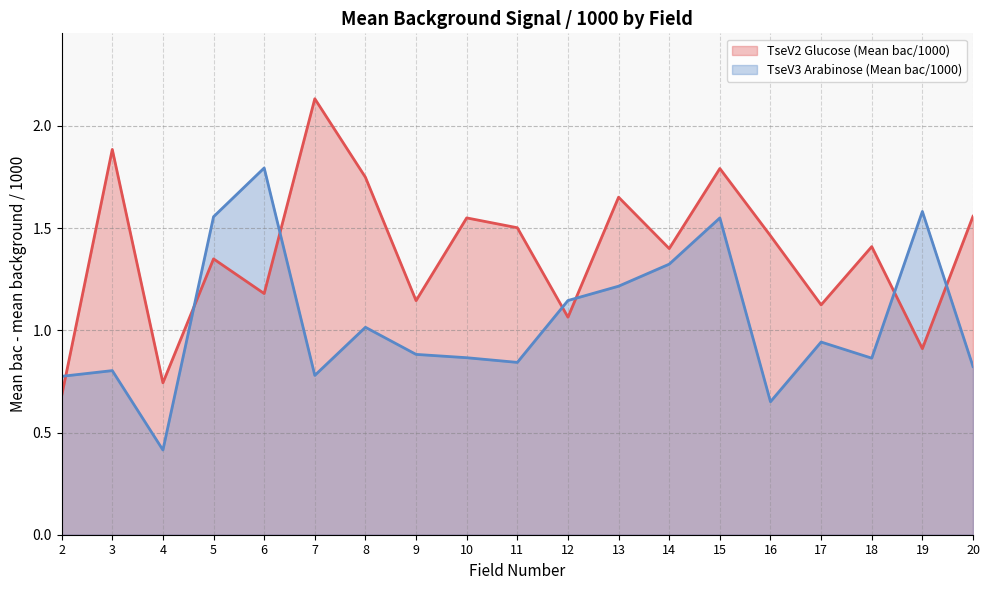

What is the difference between the maximum and minimum values in the TseV3 Arabinose (Mean bac/1000) series?

1.4